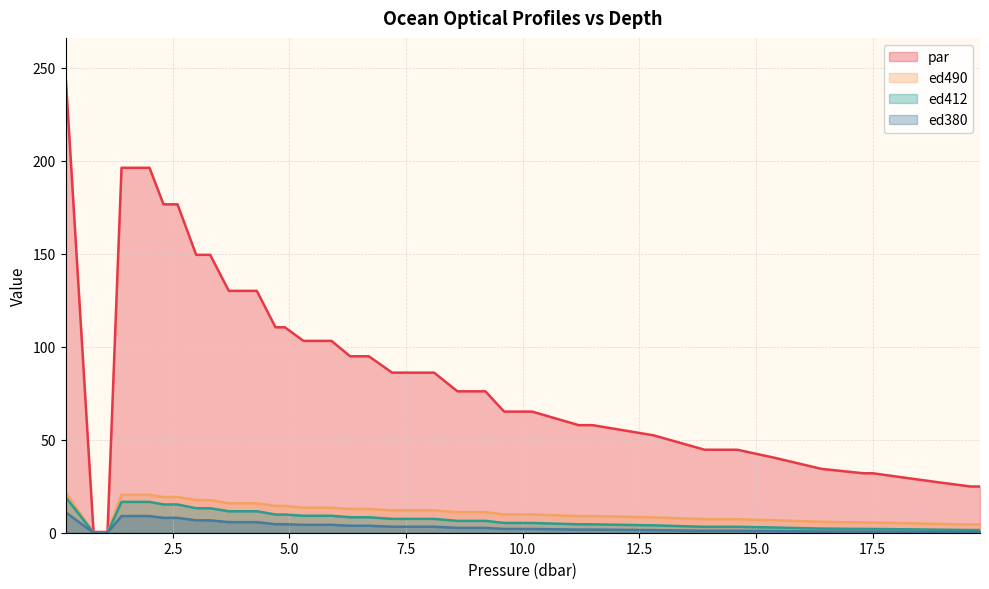

Reading left to right, what are all the values shown in this chart?

par: 0.2=246.3	0.8=0.4	1.1=0.4	1.4=196.2	1.7=196.2	2.0=196.2	2.3=176.5	2.6=176.5	3.0=149.4	3.3=149.4	3.7=130.0	4.0=130.0	4.3=130.0	4.7=110.4	4.9=110.4	5.3=103.1	5.6=103.1	5.9=103.1	6.3=94.8	6.7=94.8	7.2=86.0	7.7=86.0	8.1=86.0	8.6=76.0	9.2=76.0	9.6=65.1	10.2=65.1	11.2=57.8	11.5=57.8	12.8=52.4	13.9=44.6	14.6=44.6	15.4=40.3	16.4=34.3	17.3=32.0	17.5=32.0	18.2=29.5	18.9=27.1	19.6=24.9	19.8=24.9
ed490: 0.2=21.9	0.8=0.0	1.1=0.0	1.4=20.4	1.7=20.4	2.0=20.4	2.3=19.2	2.6=19.2	3.0=17.5	3.3=17.5	3.7=15.8	4.0=15.8	4.3=15.8	4.7=14.4	4.9=14.4	5.3=13.4	5.6=13.4	5.9=13.4	6.3=12.8	6.7=12.8	7.2=12.0	7.7=12.0	8.1=12.0	8.6=11.1	9.2=11.1	9.6=9.8	10.2=9.8	11.2=8.9	11.5=8.9	12.8=8.3	13.9=7.3	14.6=7.3	15.4=6.7	16.4=5.8	17.3=5.5	17.5=5.5	18.2=5.1	18.9=4.8	19.6=4.4	19.8=4.4
ed412: 0.2=19.2	0.8=0.0	1.1=0.0	1.4=16.6	1.7=16.6	2.0=16.6	2.3=15.2	2.6=15.2	3.0=13.2	3.3=13.2	3.7=11.5	4.0=11.5	4.3=11.5	4.7=9.8	4.9=9.8	5.3=9.1	5.6=9.1	5.9=9.1	6.3=8.3	6.7=8.3	7.2=7.4	7.7=7.4	8.1=7.4	8.6=6.4	9.2=6.4	9.6=5.2	10.2=5.2	11.2=4.5	11.5=4.5	12.8=4.0	13.9=3.2	14.6=3.2	15.4=2.8	16.4=2.2	17.3=2.0	17.5=2.0	18.2=1.8	18.9=1.6	19.6=1.4	19.8=1.4
ed380: 0.2=11.0	0.8=0.0	1.1=0.0	1.4=9.0	1.7=9.0	2.0=9.0	2.3=8.0	2.6=8.0	3.0=6.7	3.3=6.7	3.7=5.7	4.0=5.7	4.3=5.7	4.7=4.6	4.9=4.6	5.3=4.2	5.6=4.2	5.9=4.2	6.3=3.8	6.7=3.8	7.2=3.2	7.7=3.2	8.1=3.2	8.6=2.6	9.2=2.6	9.6=2.0	10.2=2.0	11.2=1.7	11.5=1.7	12.8=1.4	13.9=1.0	14.6=1.0	15.4=0.9	16.4=0.7	17.3=0.6	17.5=0.6	18.2=0.5	18.9=0.5	19.6=0.4	19.8=0.4